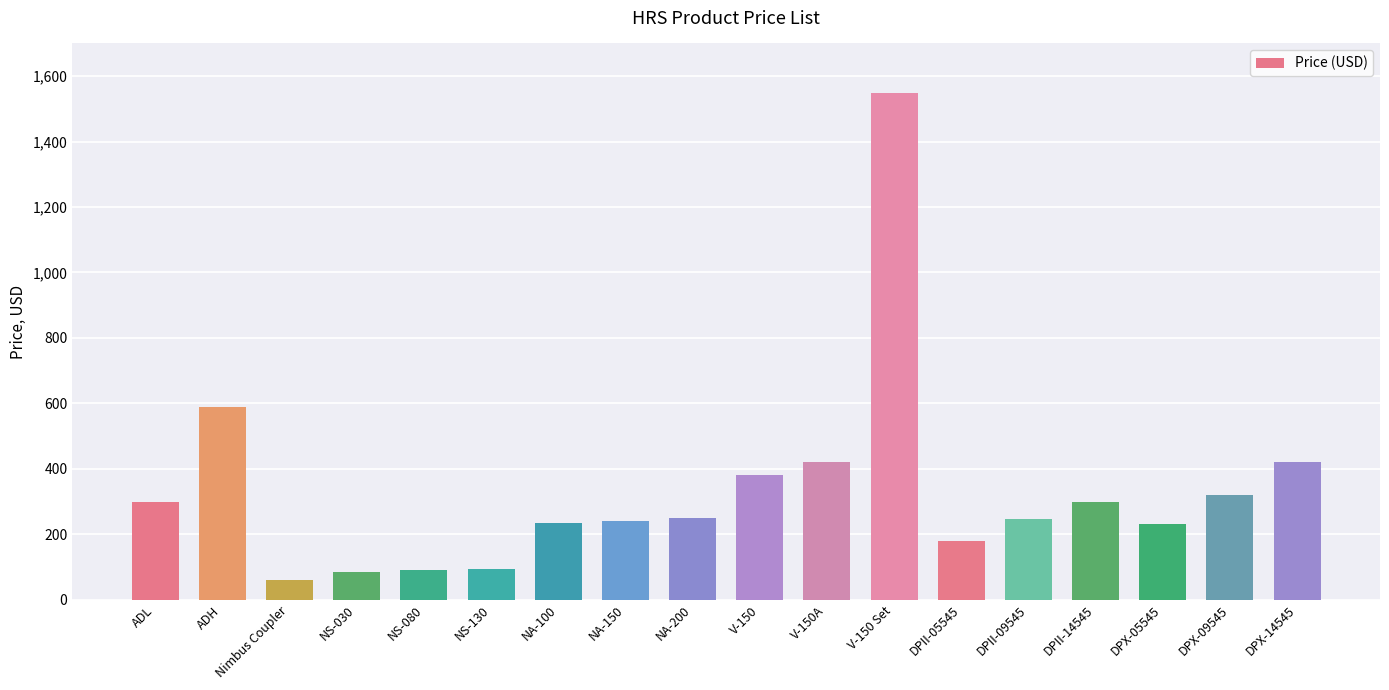

What is the ratio of the value at NA-100 to the value at DPII-09545?

1.0